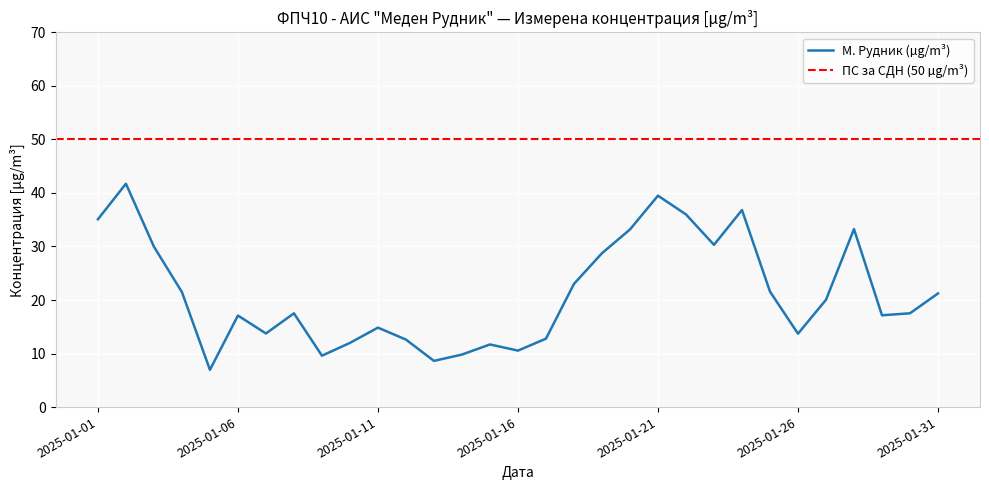

List the labels in order of value, largest first.

2025-01-02, 2025-01-21, 2025-01-24, 2025-01-22, 2025-01-01, 2025-01-28, 2025-01-20, 2025-01-23, 2025-01-03, 2025-01-19, 2025-01-18, 2025-01-25, 2025-01-04, 2025-01-31, 2025-01-27, 2025-01-30, 2025-01-08, 2025-01-29, 2025-01-06, 2025-01-11, 2025-01-07, 2025-01-26, 2025-01-17, 2025-01-12, 2025-01-10, 2025-01-15, 2025-01-16, 2025-01-14, 2025-01-09, 2025-01-13, 2025-01-05